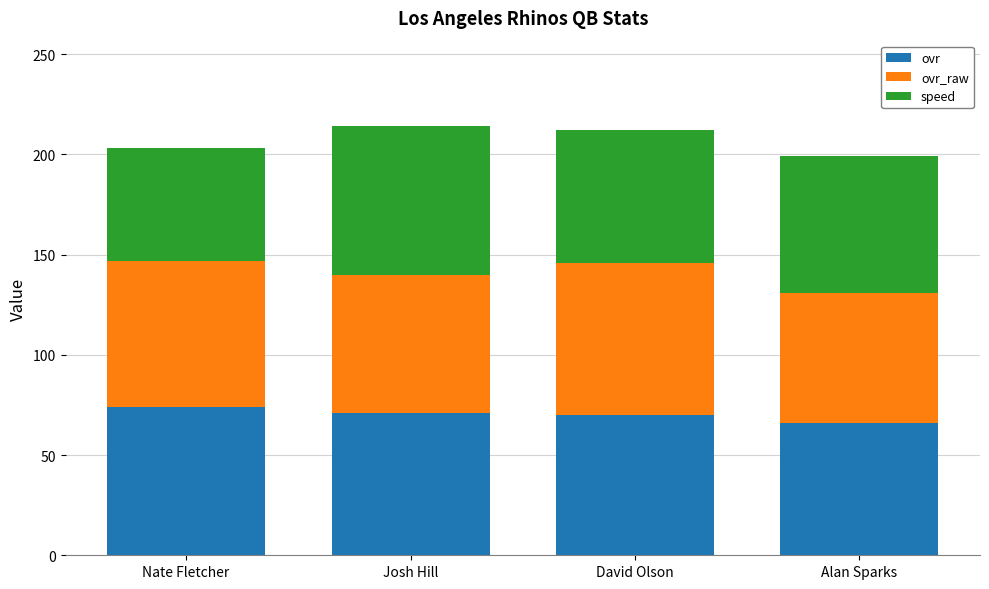

Is it true that ovr equals 71 at Josh Hill?

True